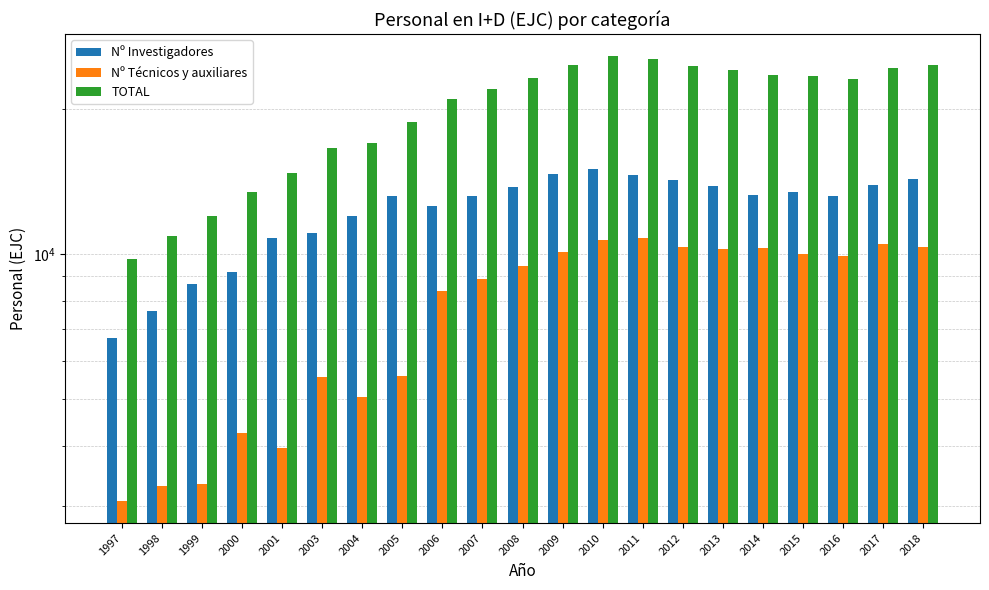

What is the spread (max minus min) of values at 2018?

14347.4